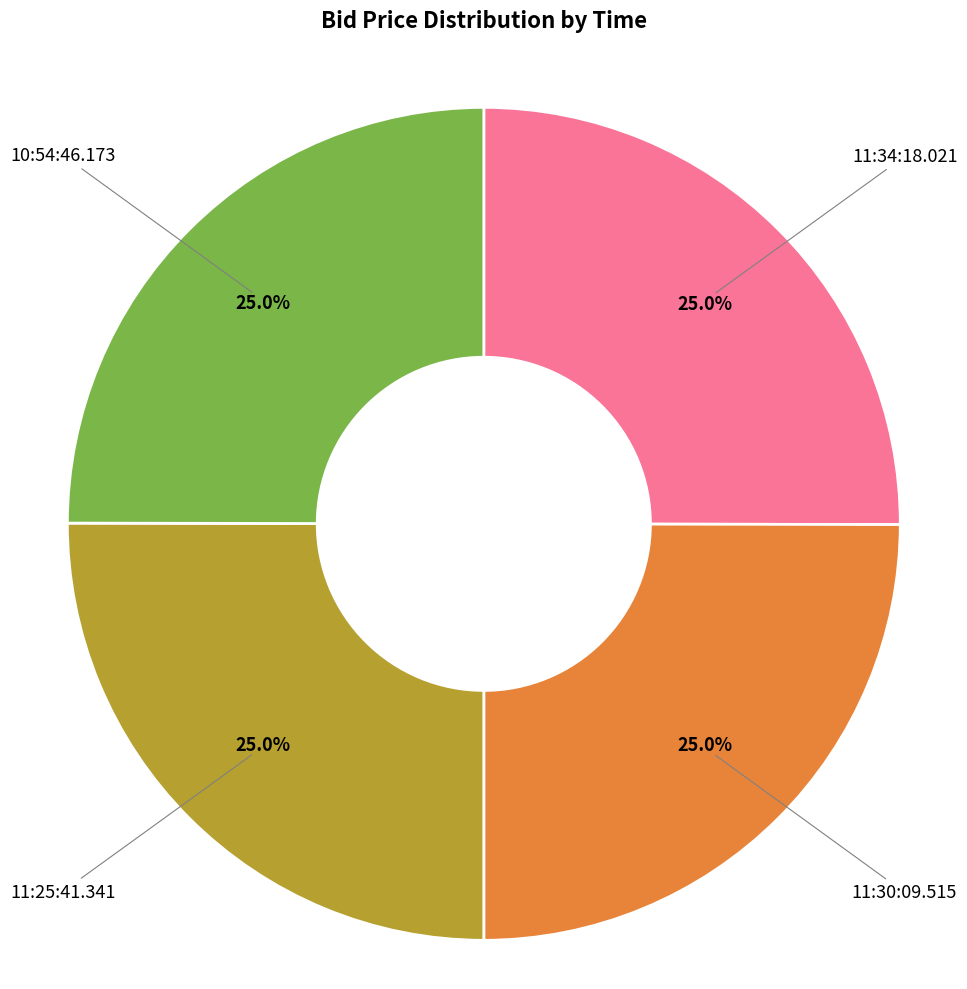

Is there any slice that represents more than half of the pie?

No